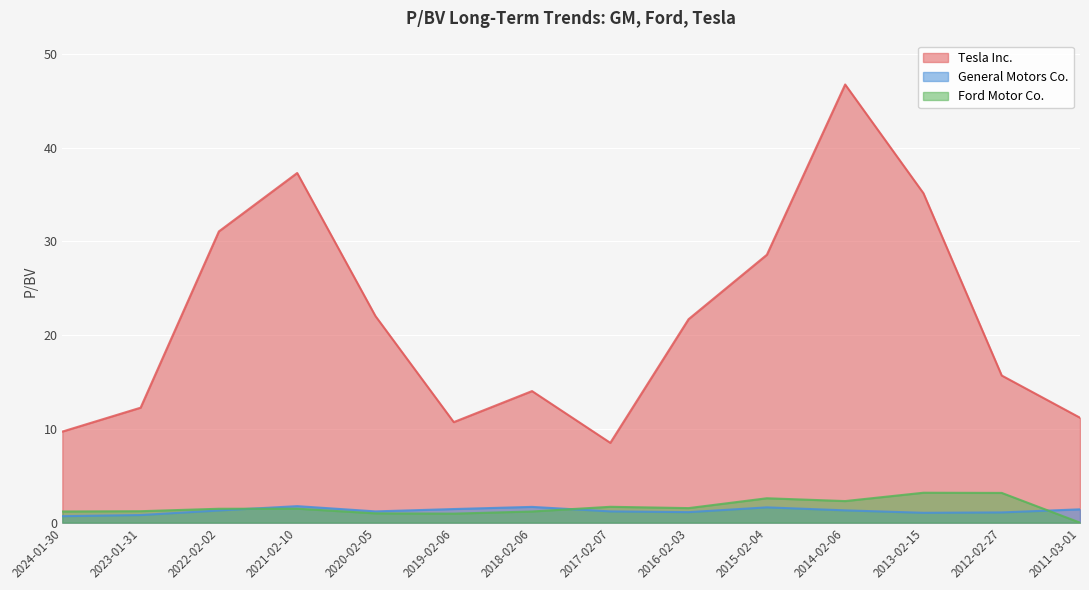

List the labels in order of Tesla Inc. value, largest first.

2014-02-06, 2021-02-10, 2013-02-15, 2022-02-02, 2015-02-04, 2020-02-05, 2016-02-03, 2012-02-27, 2018-02-06, 2023-01-31, 2011-03-01, 2019-02-06, 2024-01-30, 2017-02-07